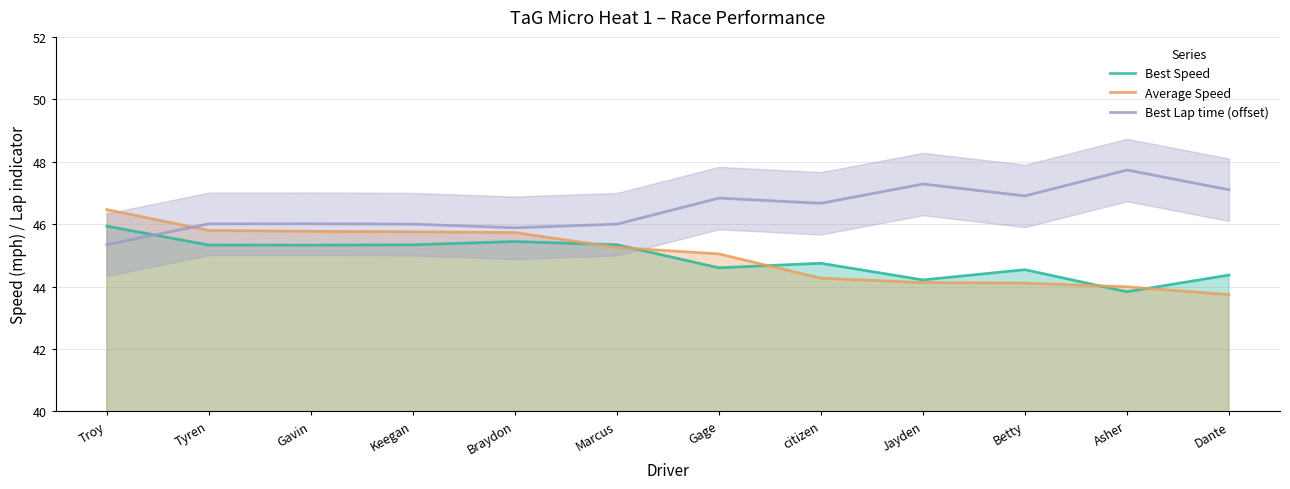

What is the difference between the highest and lowest values at Asher?

3.9